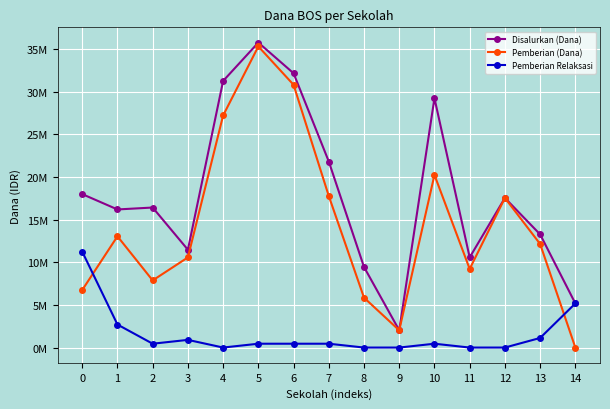

What are all the series names shown in the legend?

Disalurkan (Dana), Pemberian (Dana), Pemberian Relaksasi